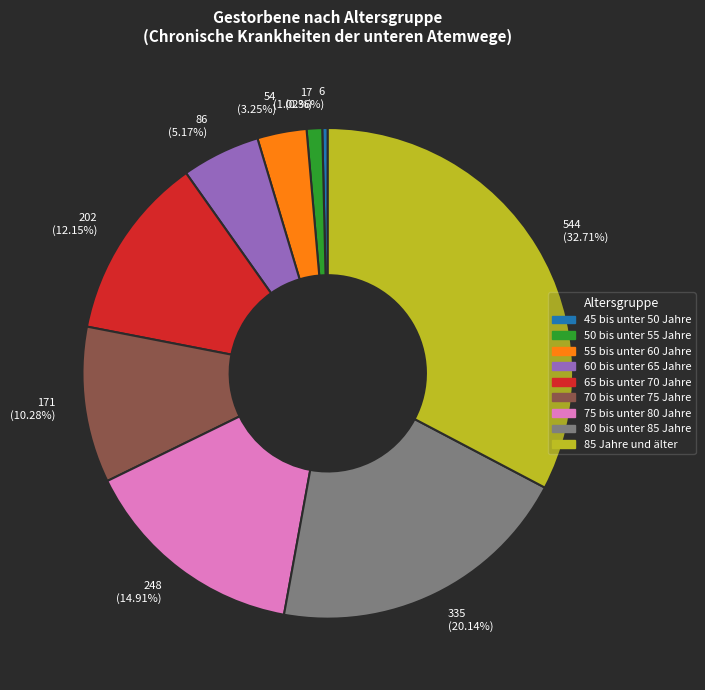

Combined, do 544 (32.71%) and 54 (3.25%) account for over 50%?

No